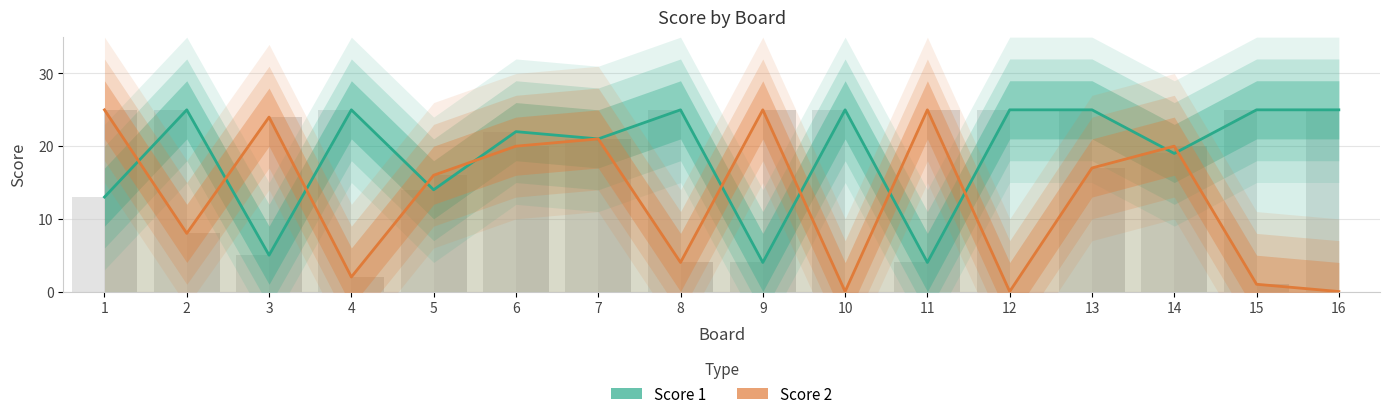

Read the Score 1 value at 4, to the nearest 5.

25